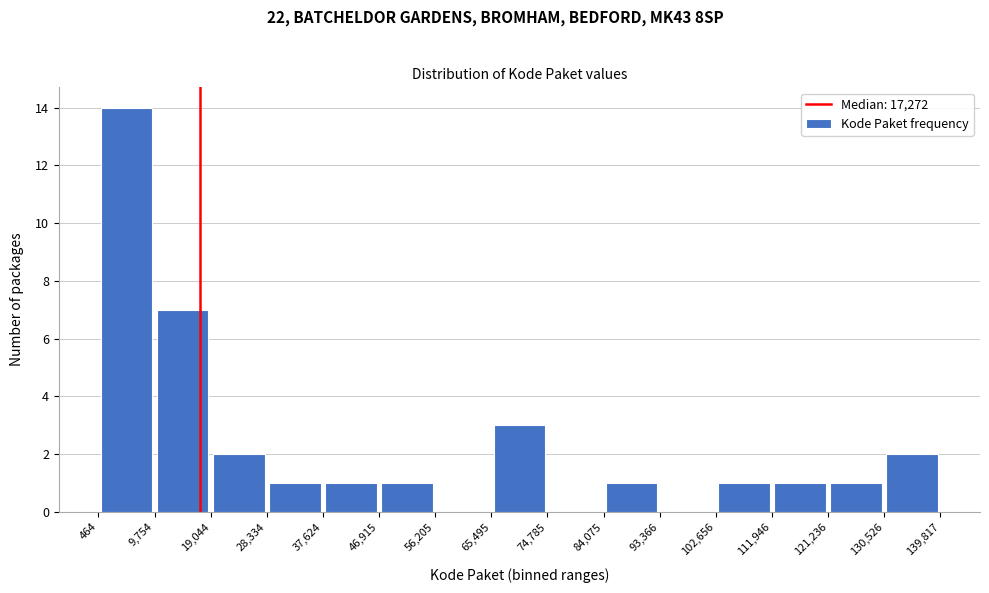

Over which range of the x-axis is the bar tallest?

464 to 9,754